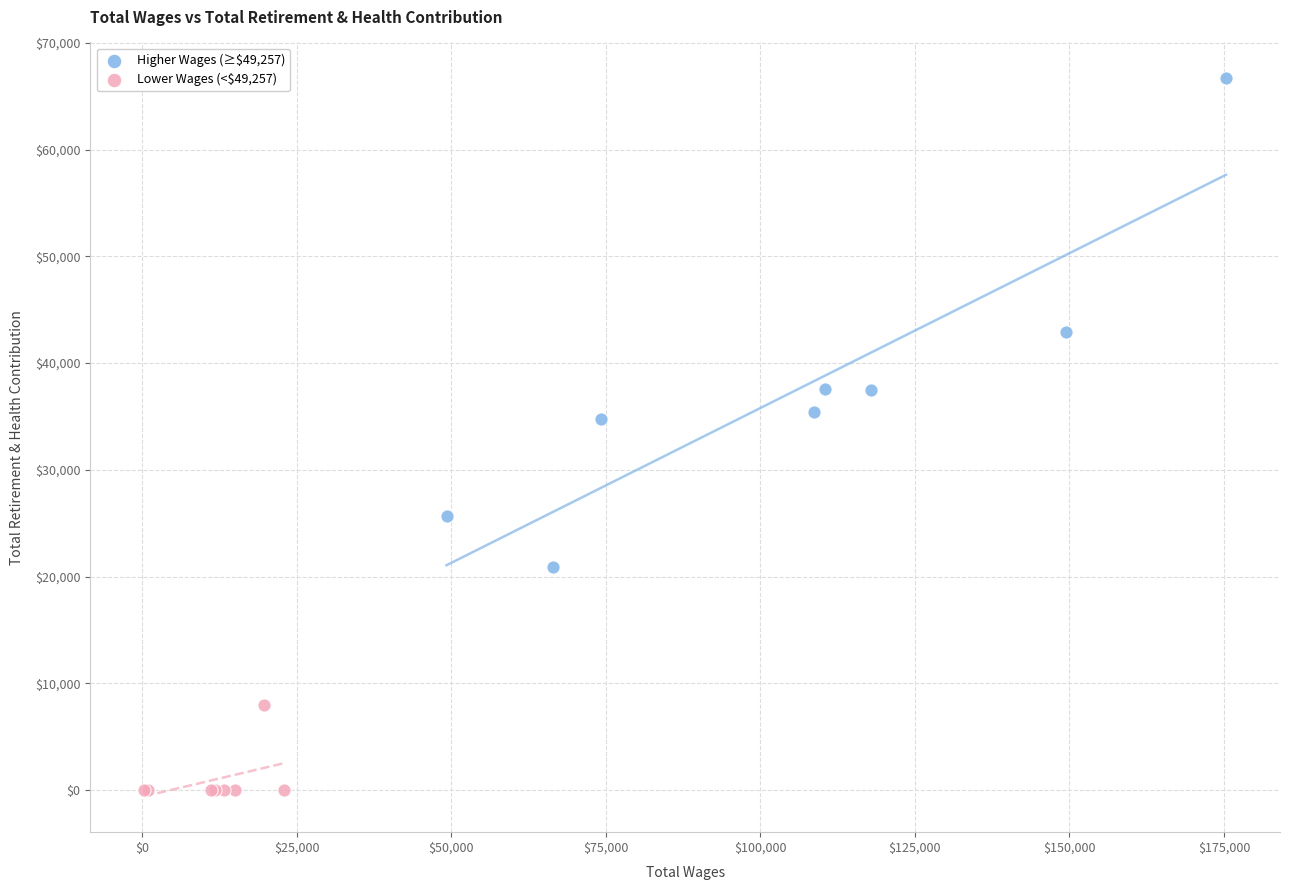

Which series reaches the maximum Y coordinate?

Higher Wages (≥$49,257)